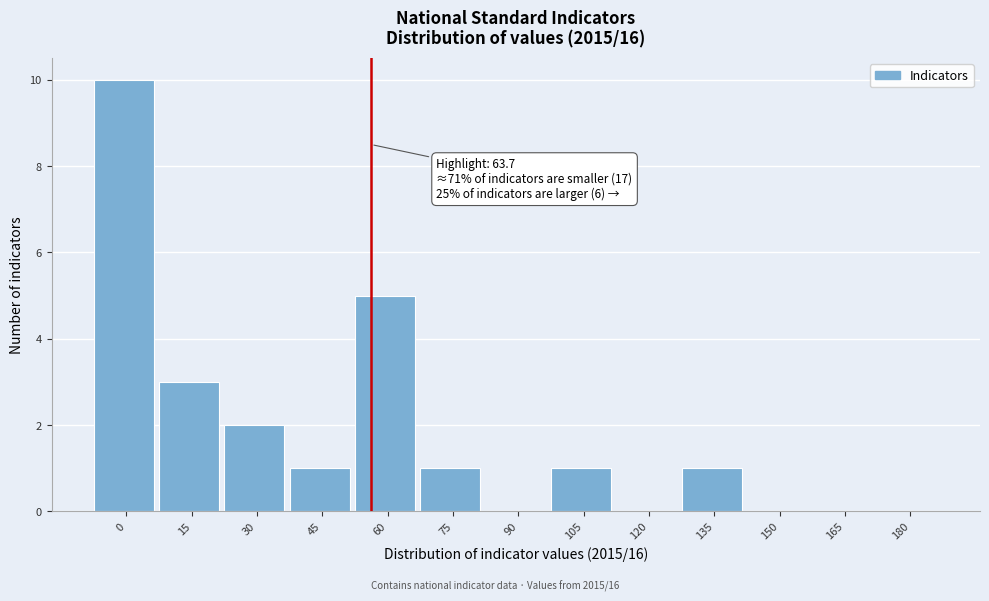

Reading left to right, transcribe all the data shown in this chart.

0=10	15=3	30=2	45=1	60=5	75=1	90=0	105=1	120=0	135=1	150=0	165=0	180=0